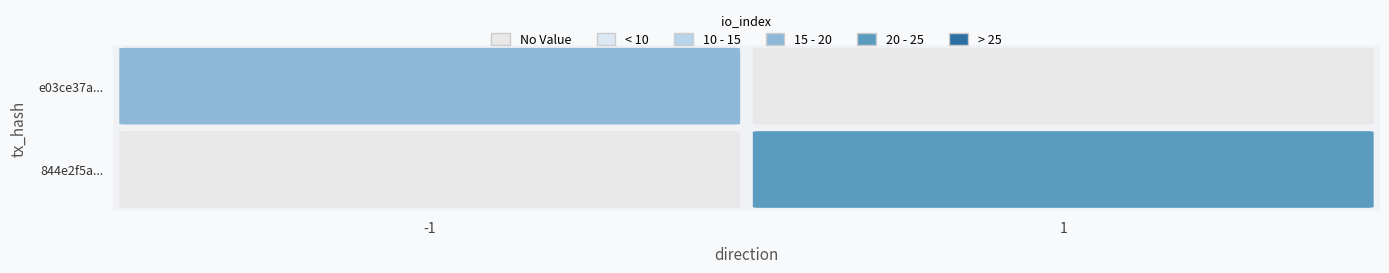

Rank the series by their maximum value, from highest to lowest.

844e2f5a..., e03ce37a...